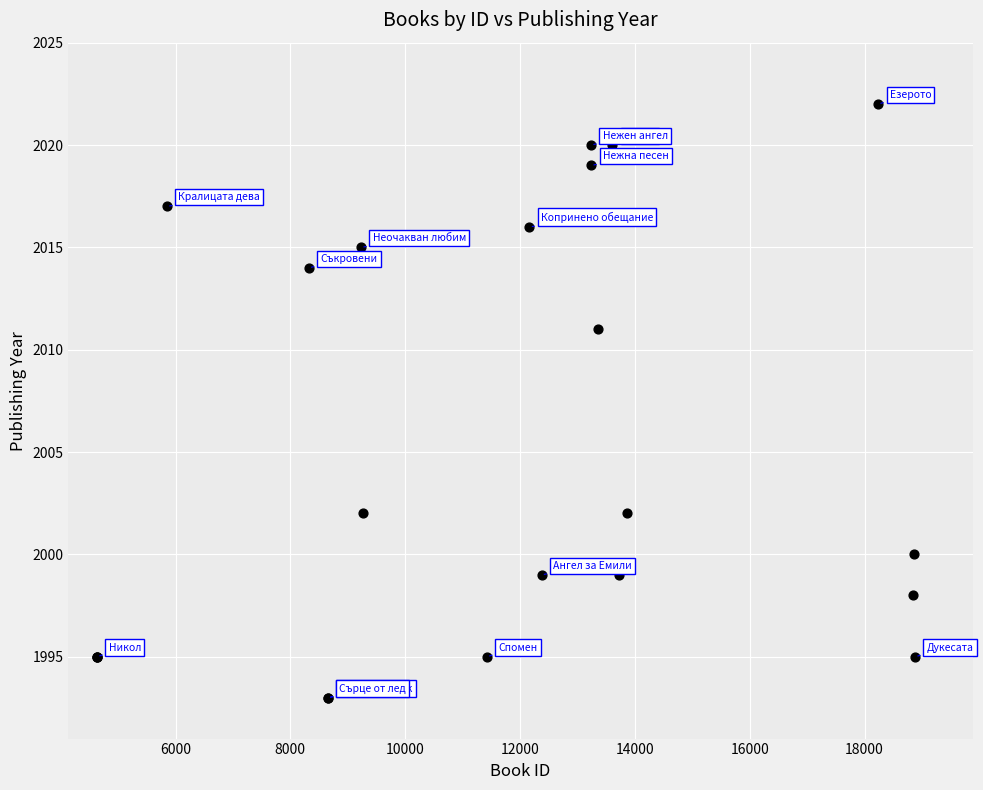

What Y value in the scatter plot is closest to 2007?

2011